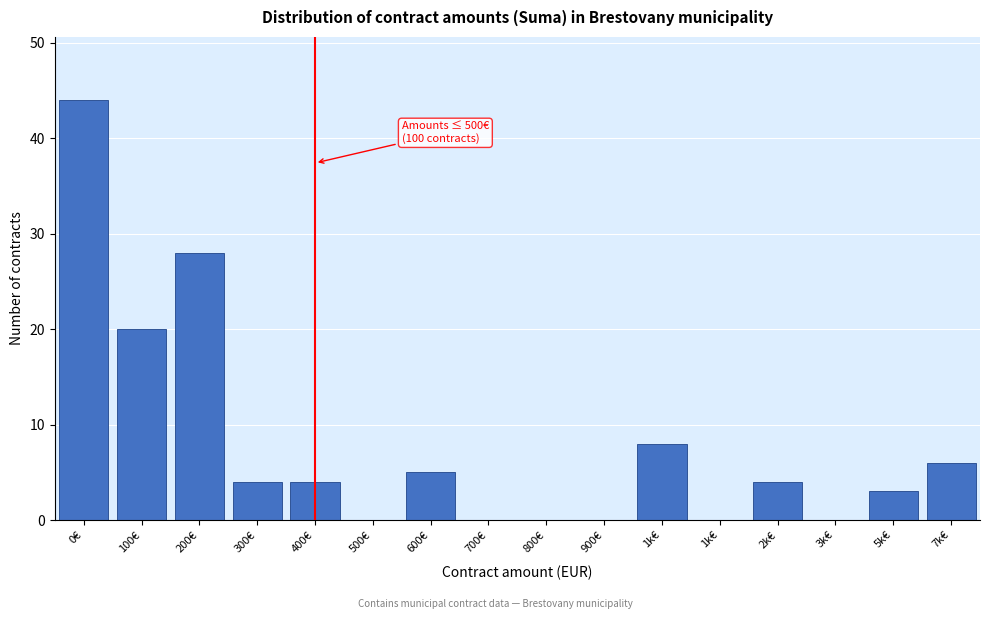

How many data points does each series have?

16